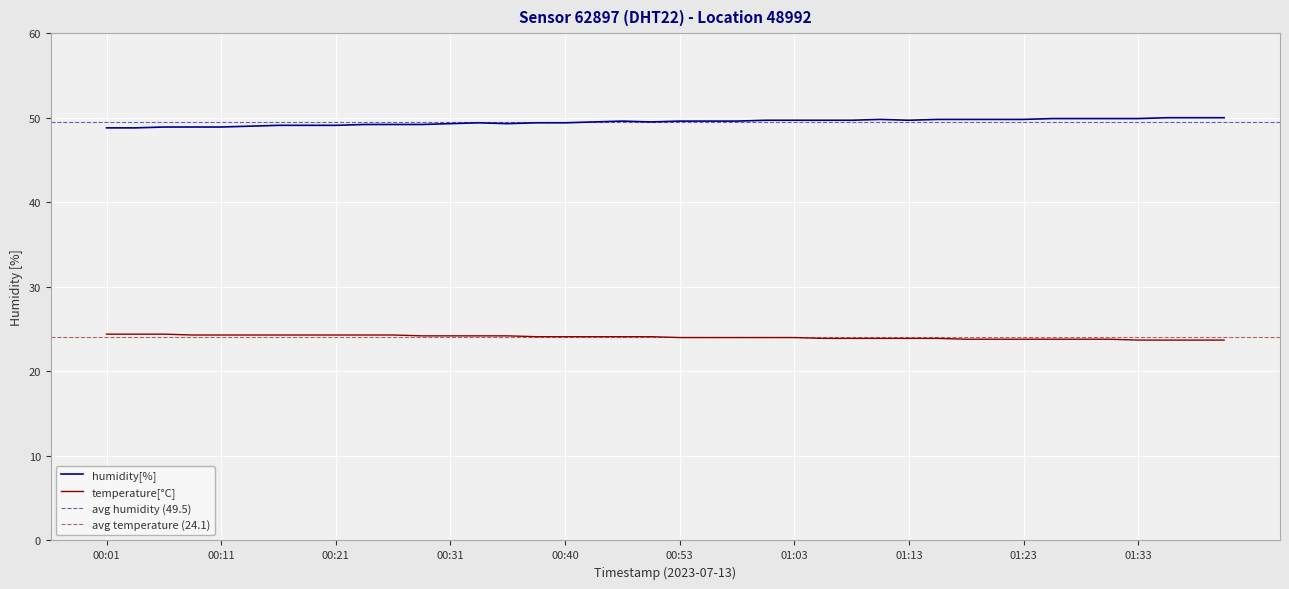

The value of temperature at 00:58 is 24.0. True or false?

True